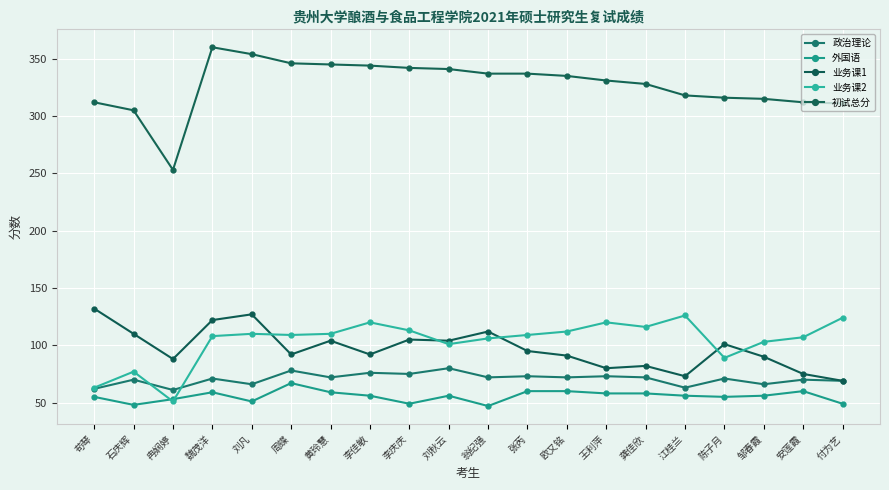

Where is 初试总分 nearest to the value 306?

石庆辉